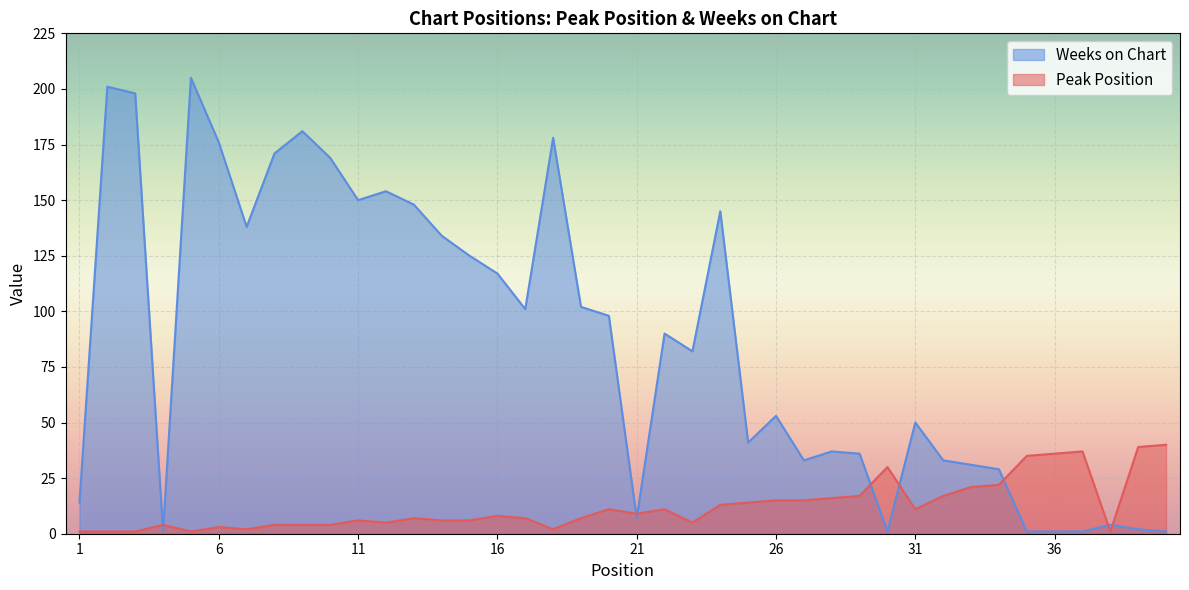

Is it true that Weeks on Chart equals 1 at 36?

True